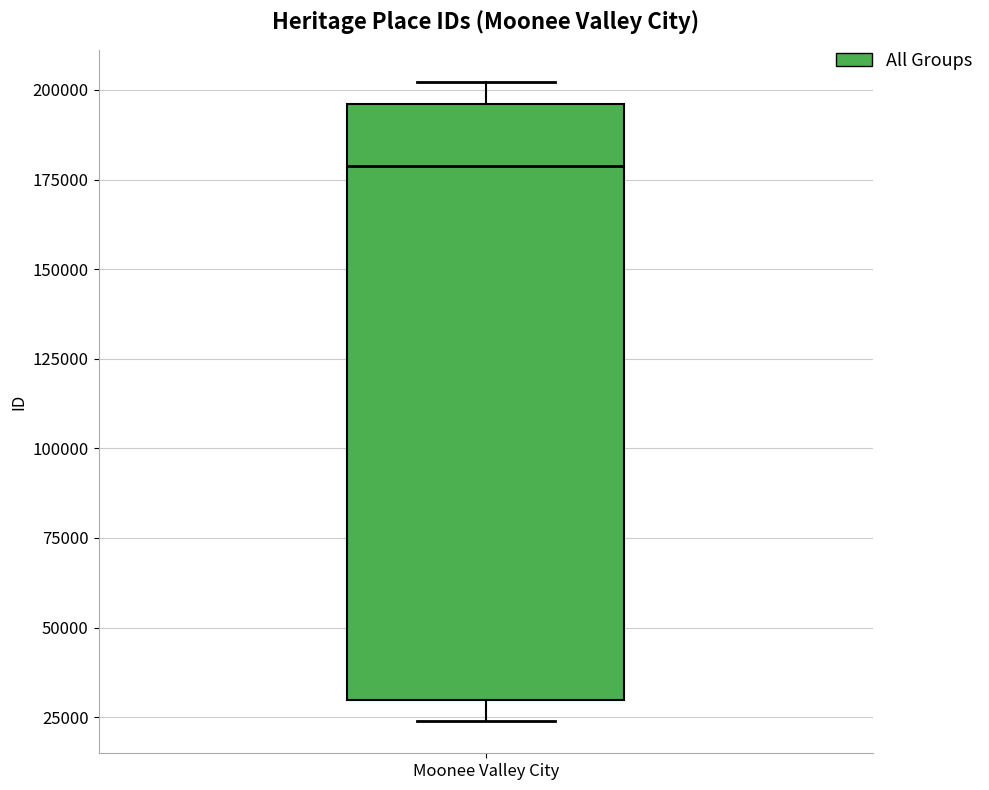

Read this box plot against the y-axis: the position of the median line, the range covered by the box, and the ends of both whiskers. The values are not printed on the chart, so give them approximately, as read against the axis.

median 180000, box 30000 to 195000, whiskers 25000 to 200000